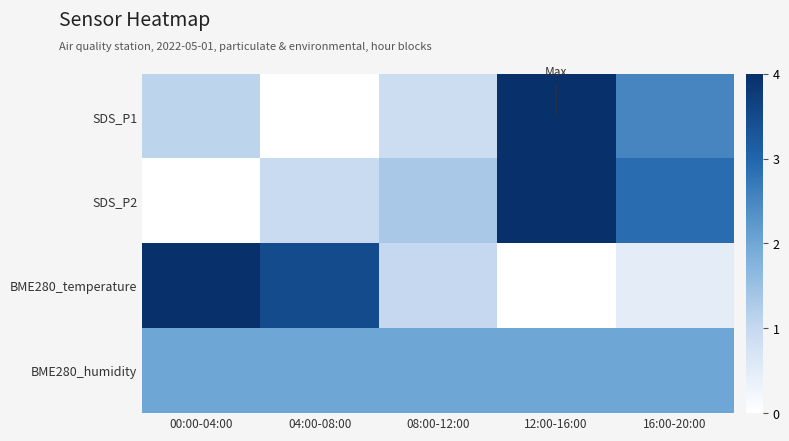

What is the difference between the highest and lowest values at 04:00-08:00?

0.9